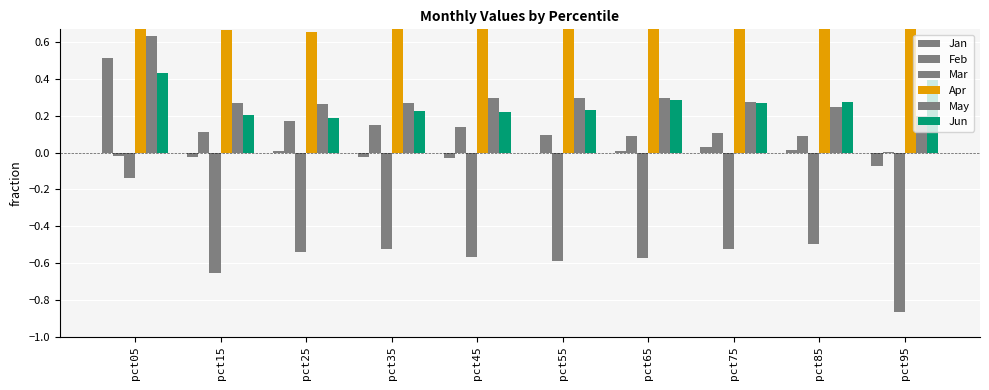

At how many categories does at least one series exceed 0?

10